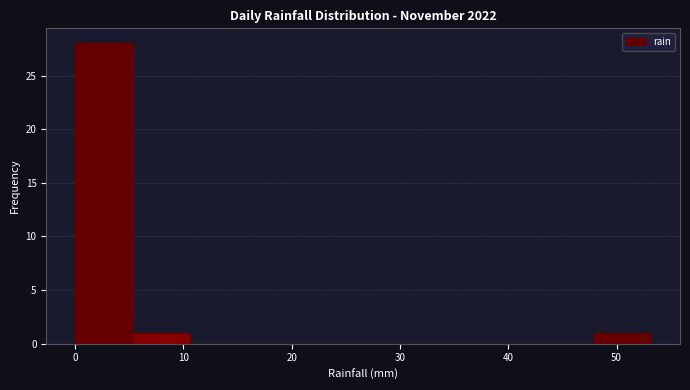

Which range on the x-axis has the tallest bar?

0 to 5